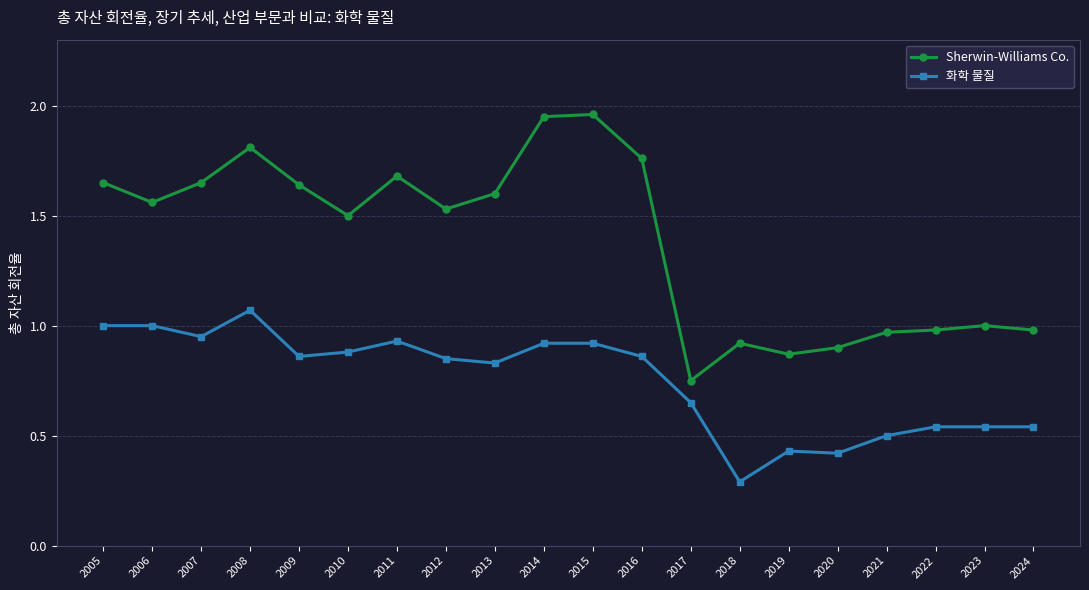

How many categories are shown in the chart?

20